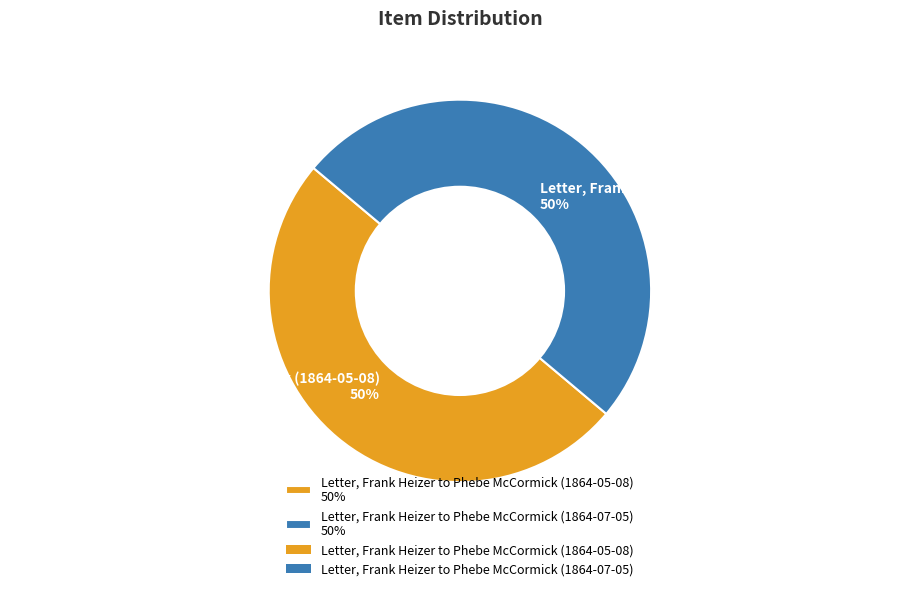

Count the number of slices in the pie.

2